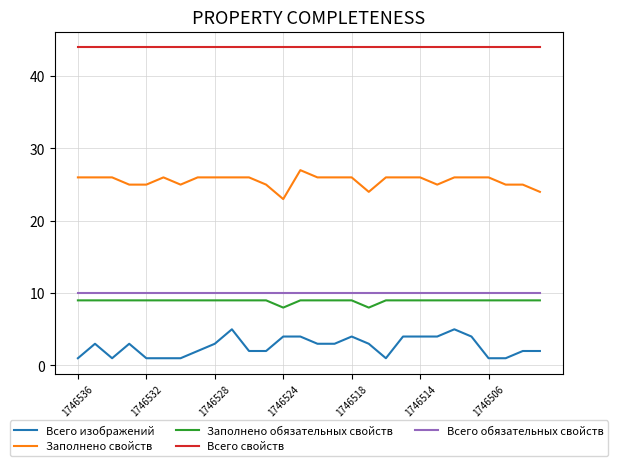

True or false: Всего изображений and Всего обязательных свойств cross at least once.

False